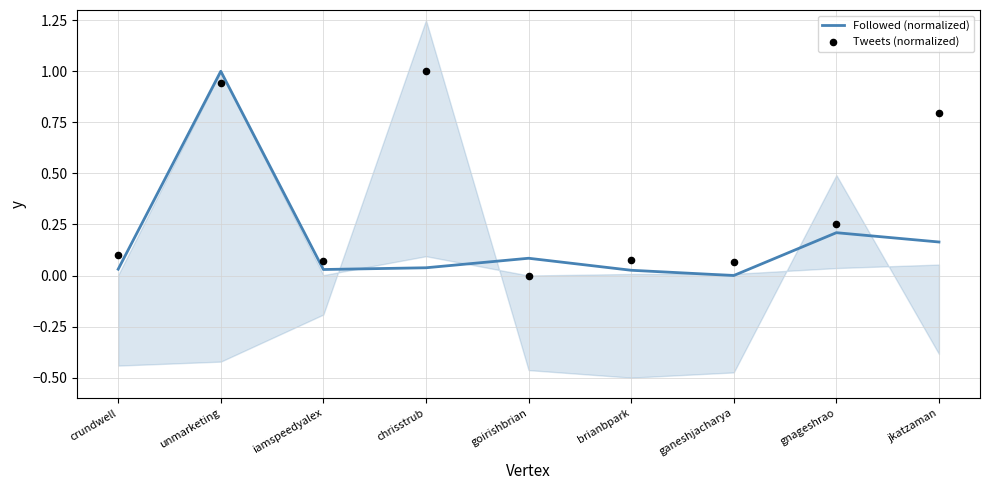

Is the value of Followed (normalized) at unmarketing greater than the value of Tweets (normalized) at gnageshrao?

Yes